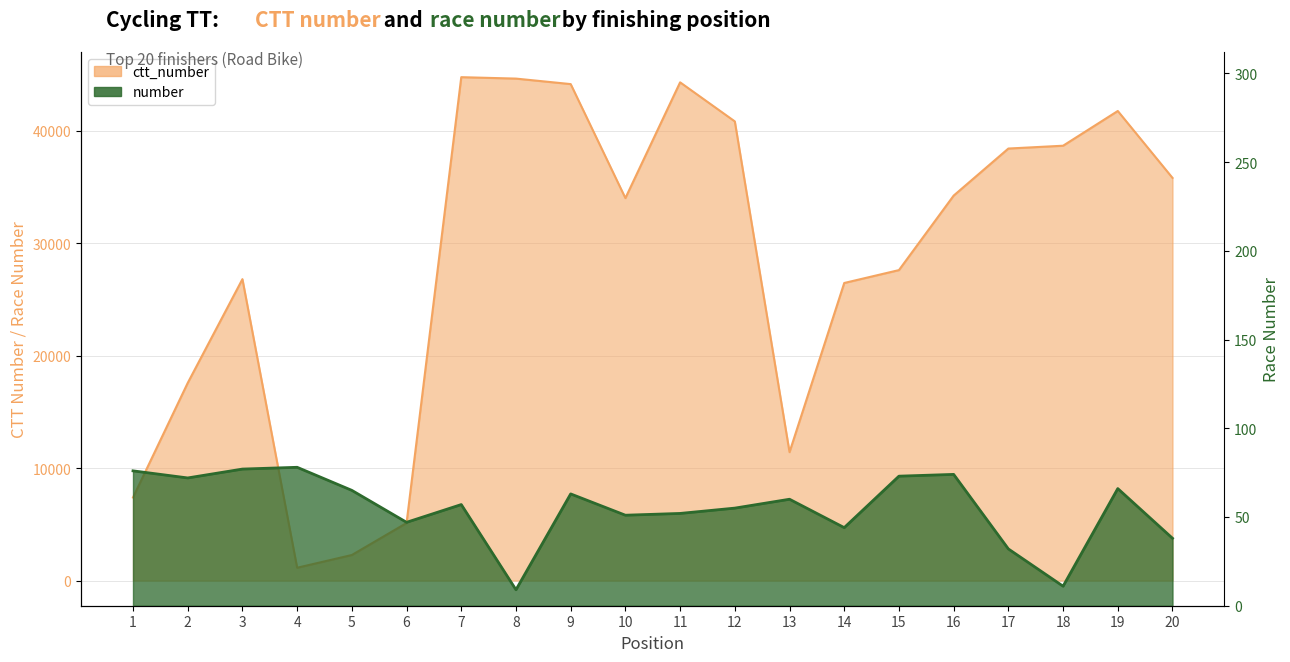

How many data points in number are above 60?

9